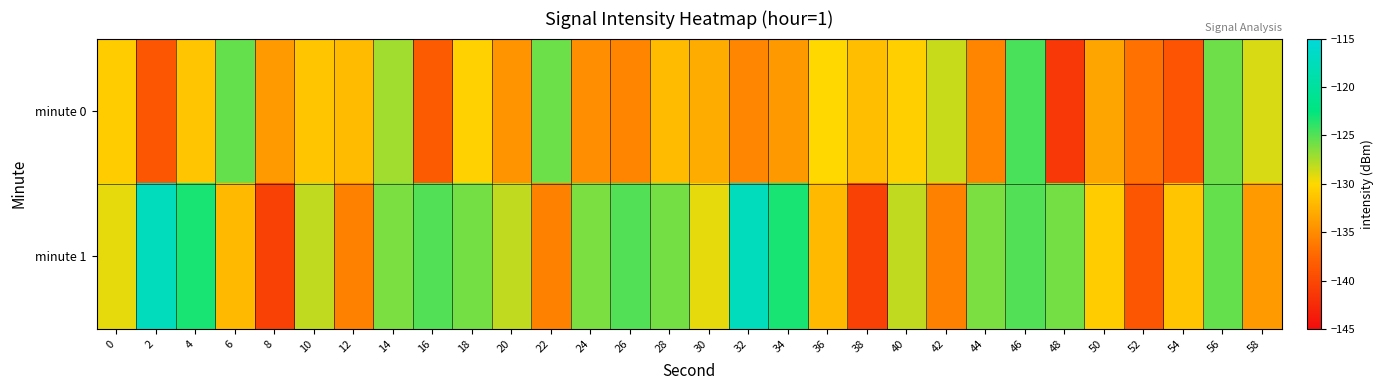

Count the number of data series in this chart.

2